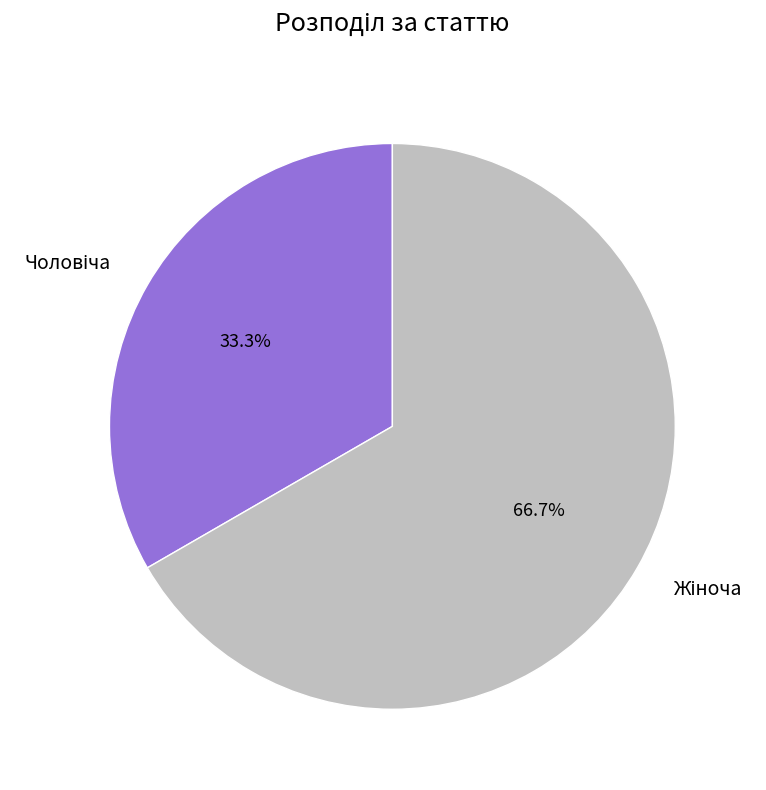

To the nearest percent, what is the average slice percentage?

50%